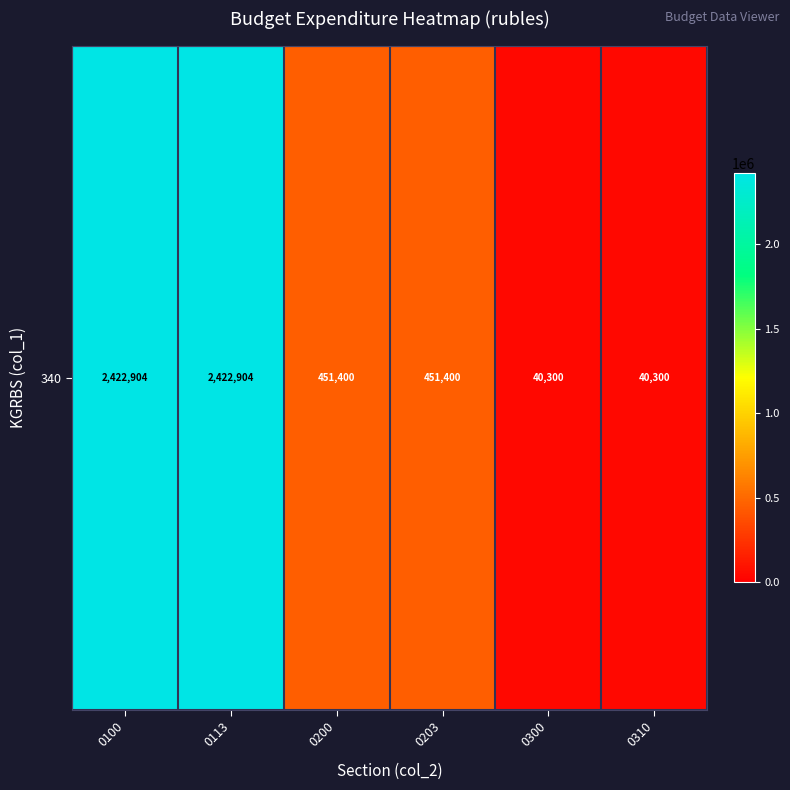

How many categories are shown in the chart?

6